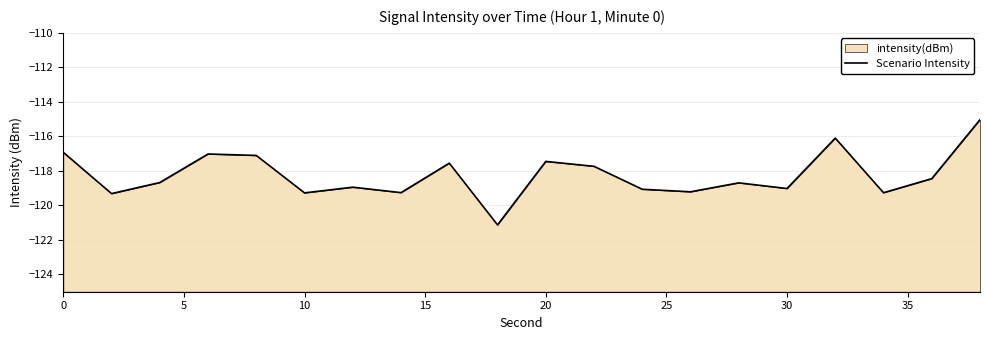

What is the value of the 14th point from the left?

-119.2